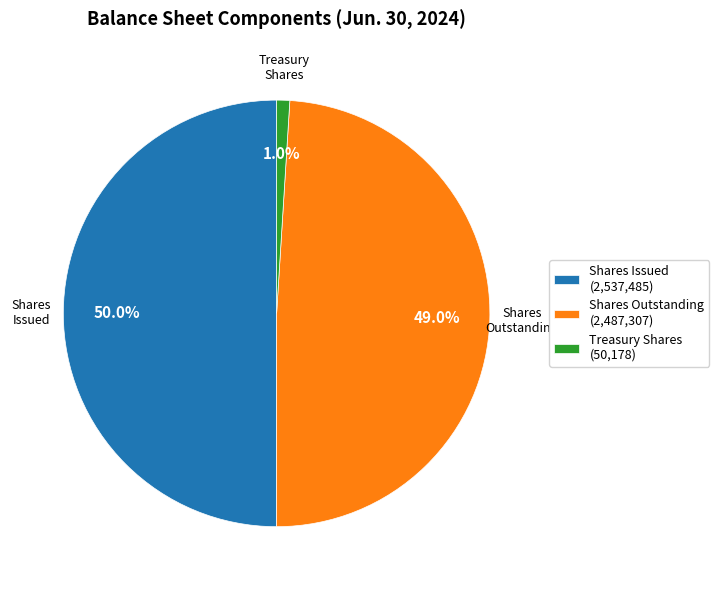

Rank the categories by value from highest to lowest.

Shares Issued (2,537,485), Shares Outstanding (2,487,307), Treasury Shares (50,178)